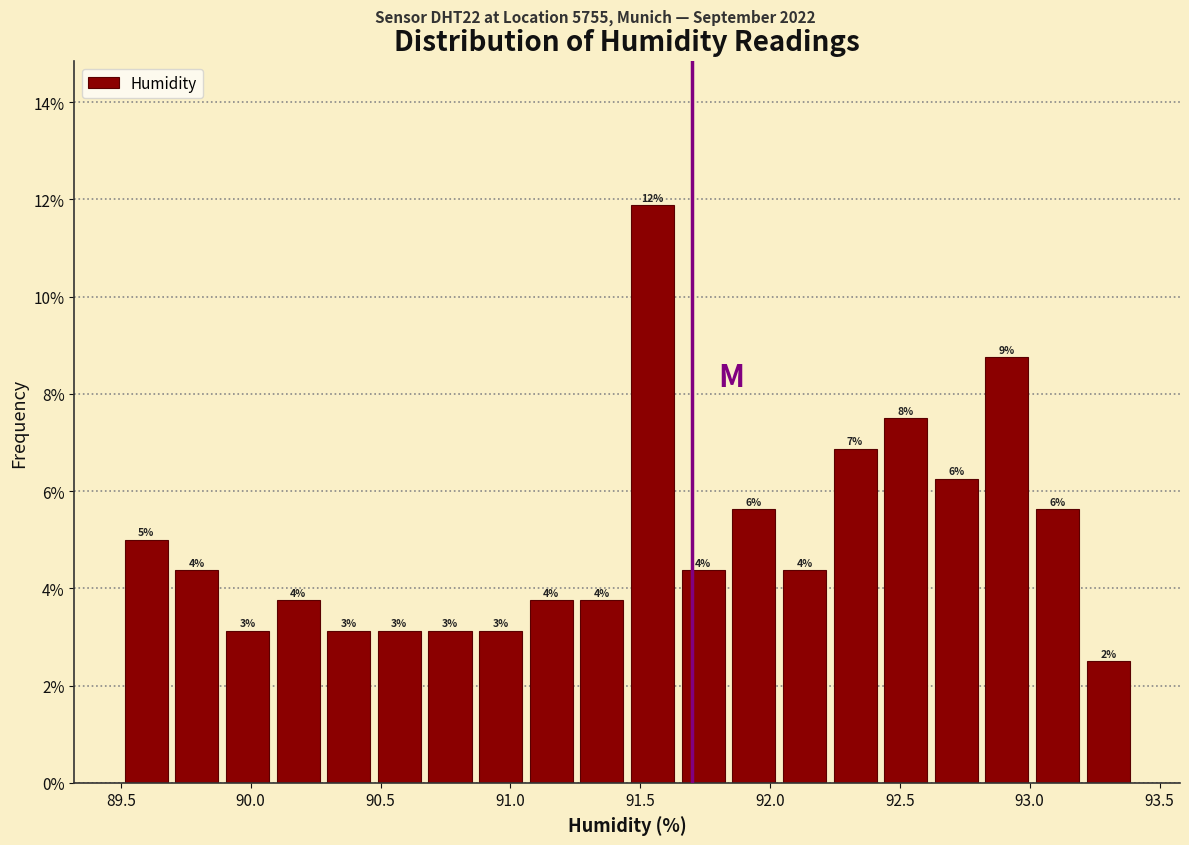

Around what value on the x-axis is the tallest bar? Give the approximate position of its centre, as read against the axis.

91.55